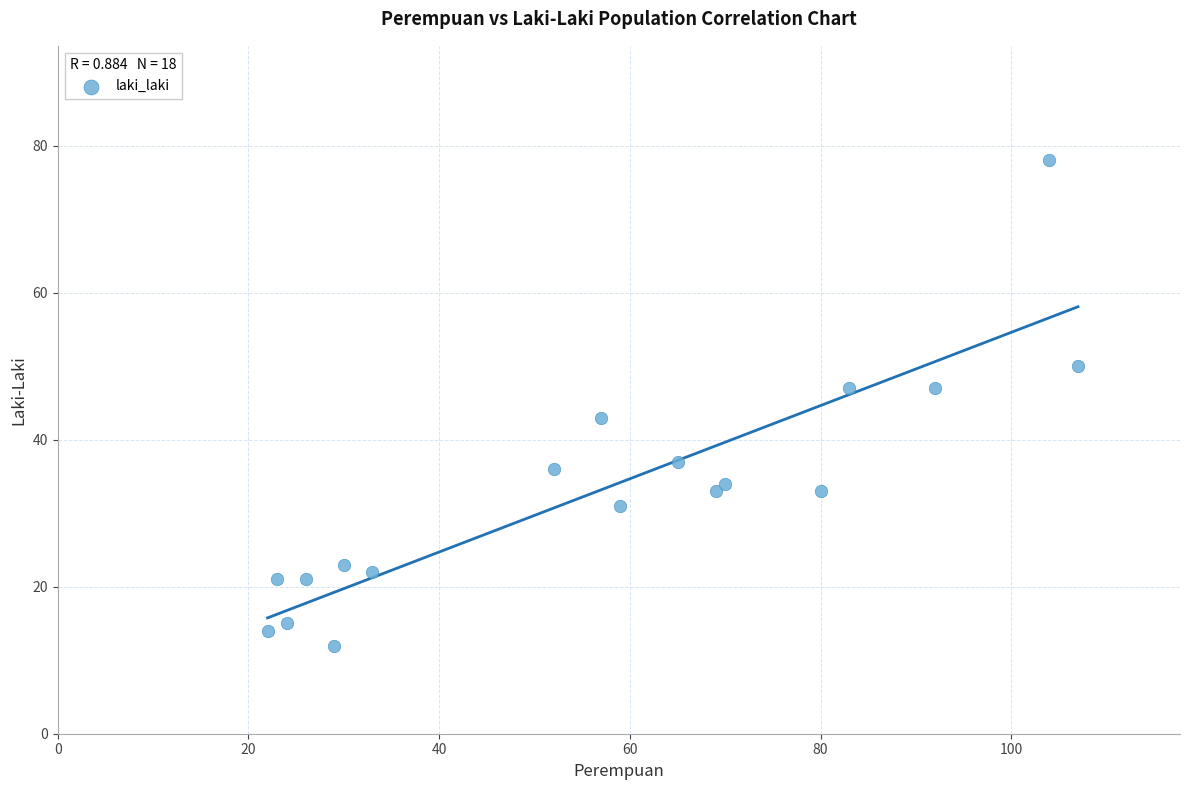

What is the range of X values (max minus min)?

85